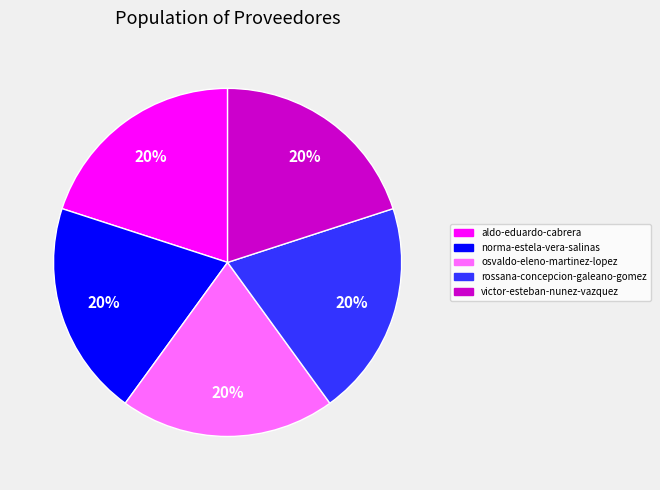

Is there any slice that represents more than half of the pie?

No